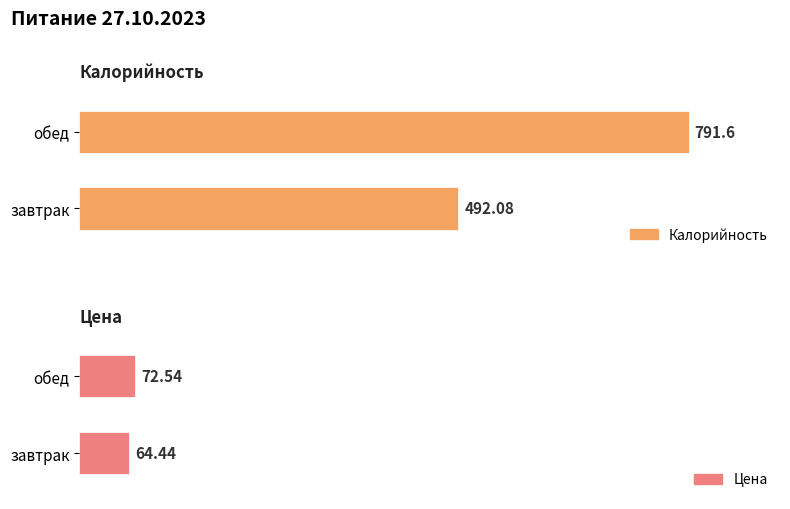

At which label is Калорийность closest to 641?

завтрак